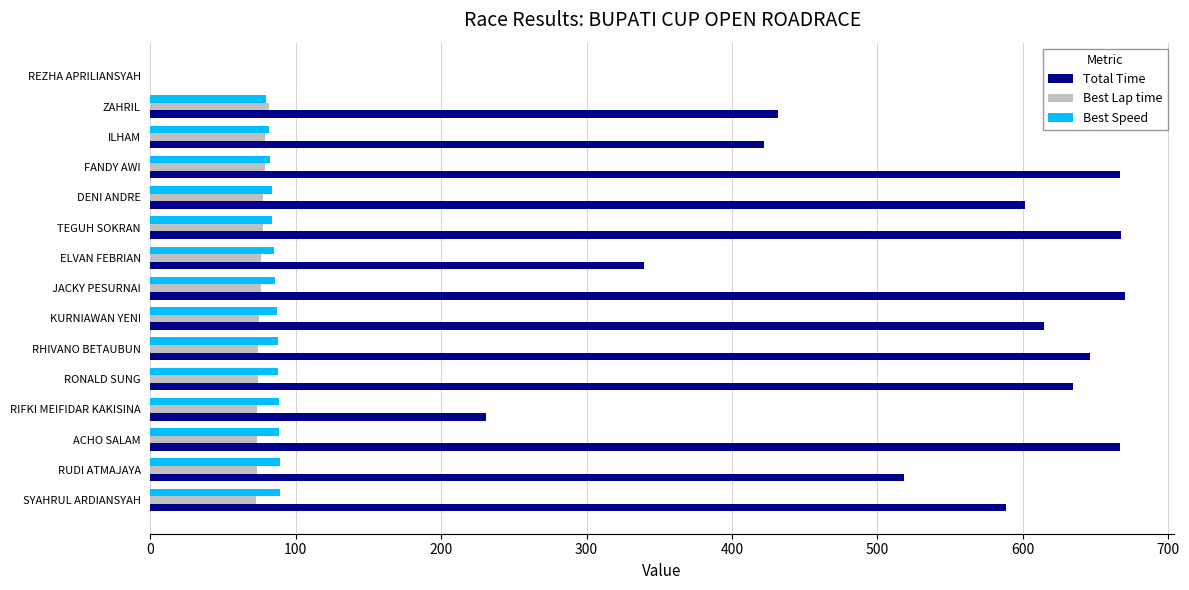

The Best Speed series shows 88.8 at RUDI ATMAJAYA. True or false?

True